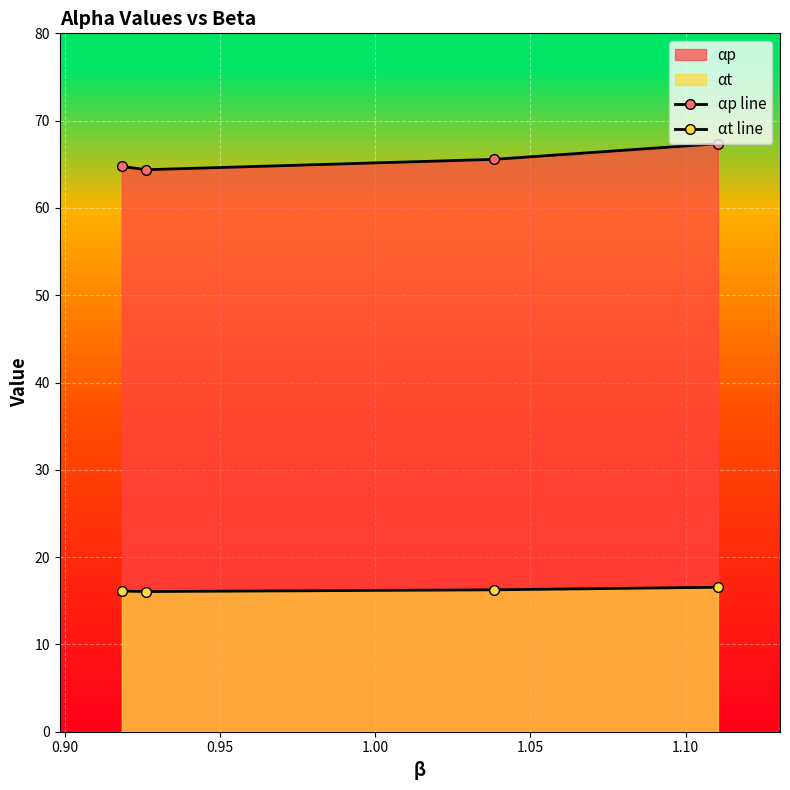

What is the highest value of the αp line series?

67.4